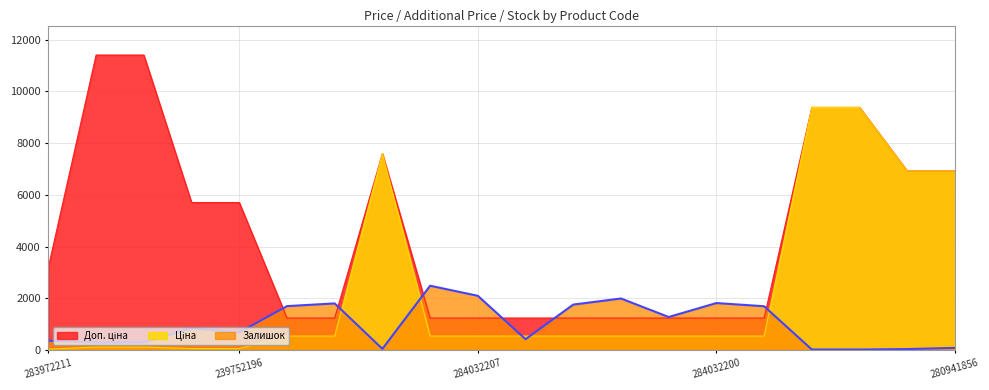

How many intersections are there between Залишок and Доп. ціна?

6